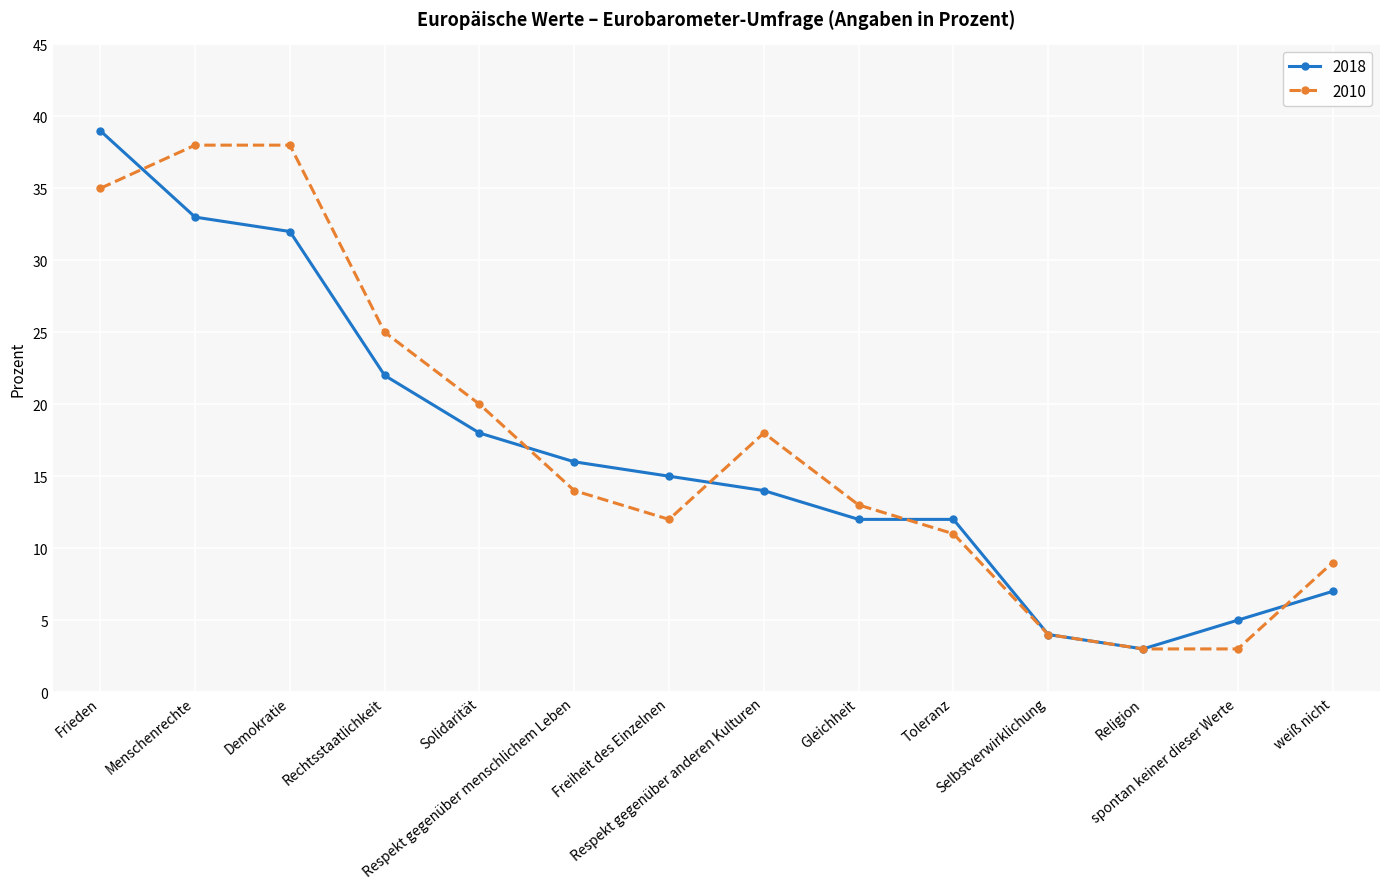

What is the difference between the second highest and second lowest values in the 2018 series?

29